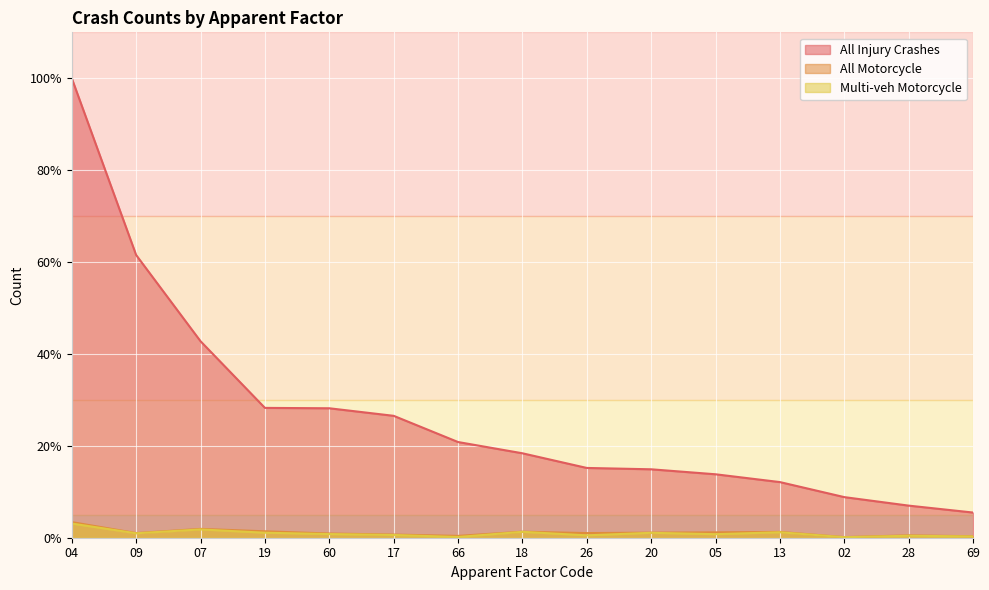

Where is the first local maximum for Multi-veh Motorcycle?

07